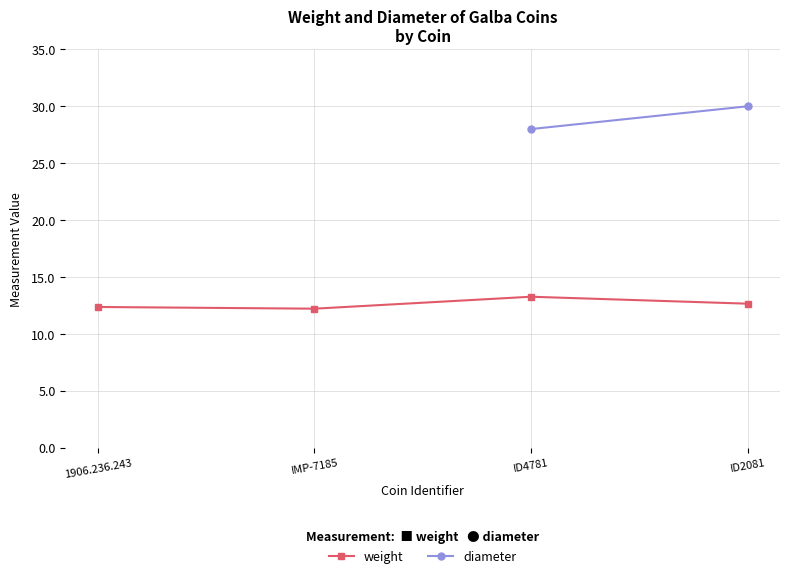

What is the spread (max minus min) of values at ID2081?

17.3